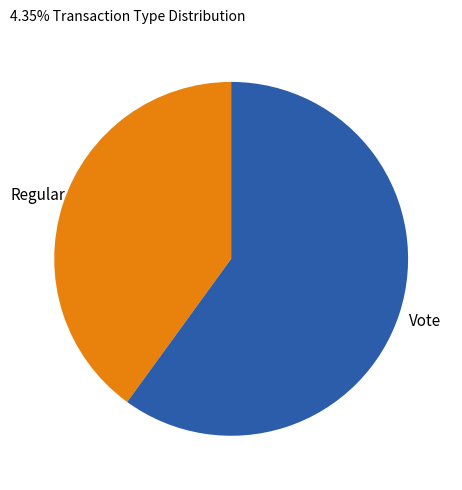

Does any single category account for the majority?

Yes